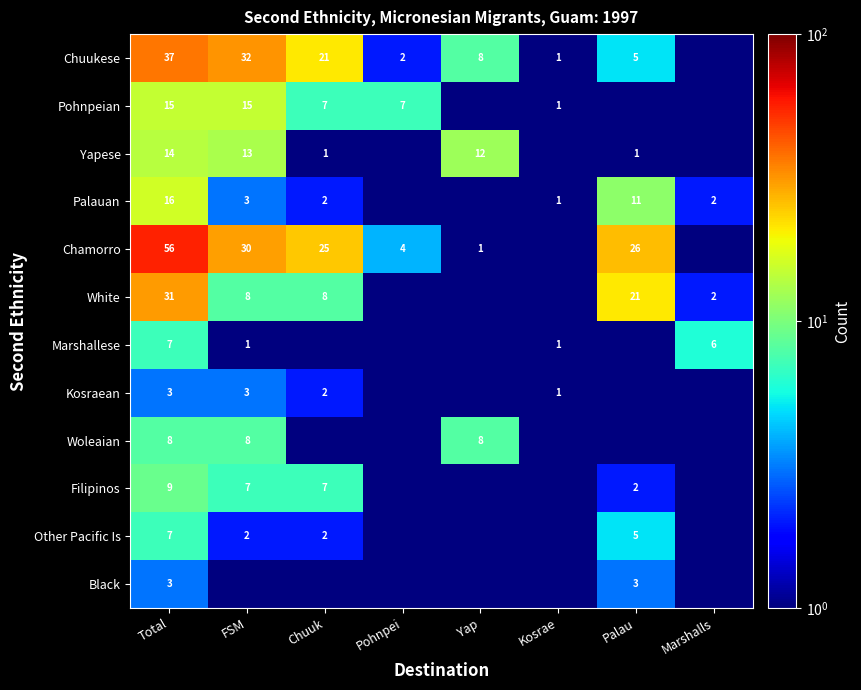

What is the total value across all series at Total?

206.0